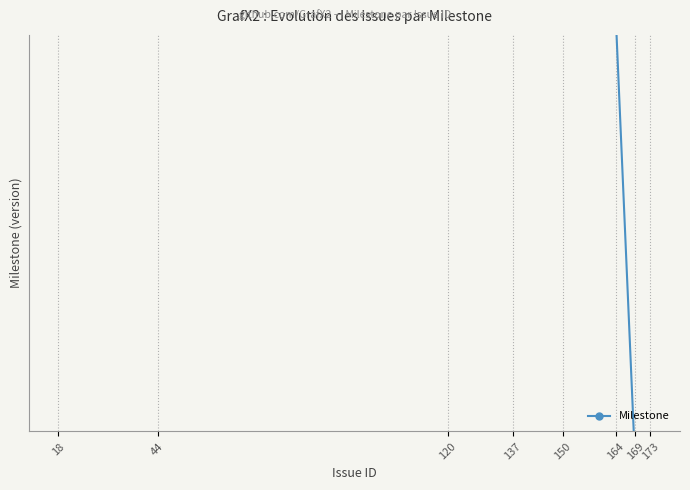

Reading left to right, extract all data points from this chart.

18=2.1	44=2.1	120=2.1	137=2.1	150=2.1	164=2.1	169=2.8	173=2.8